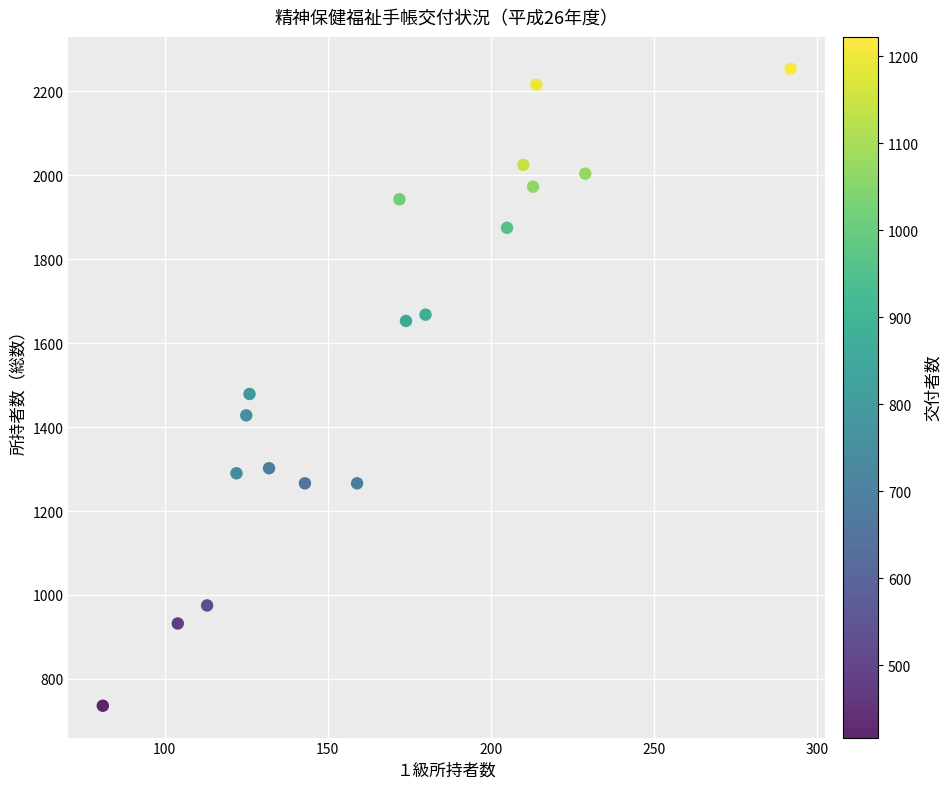

What is the range of X values (max minus min)?

211